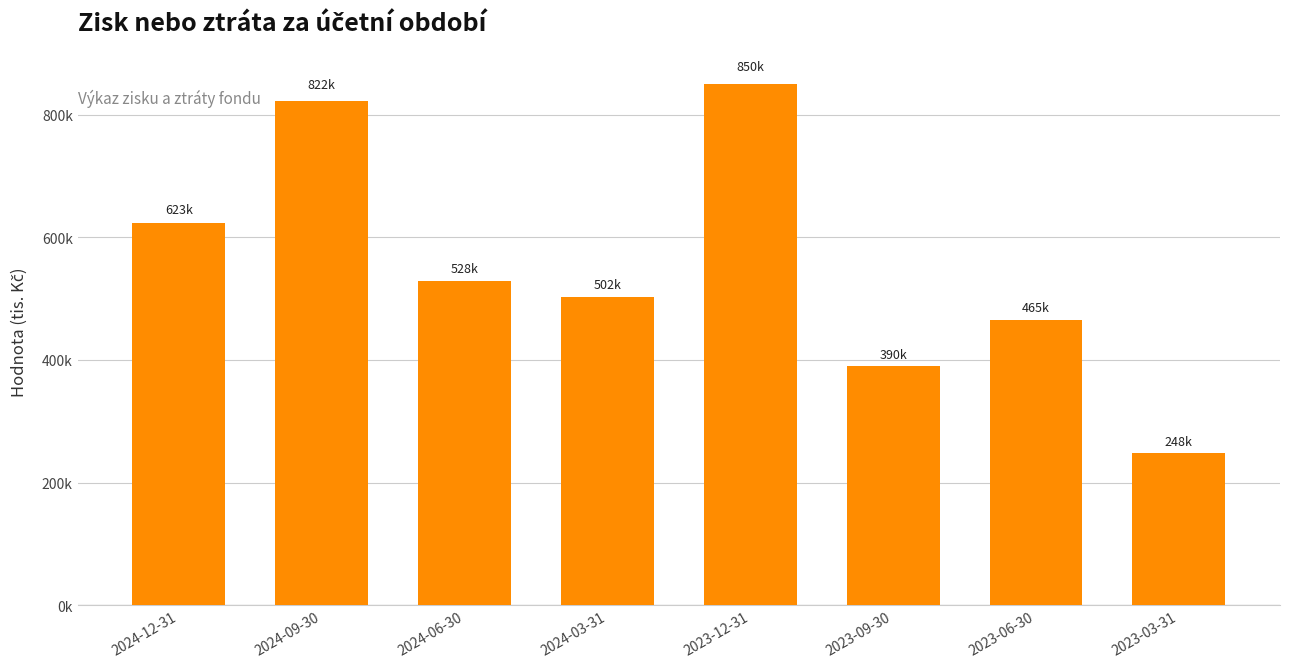

Reading left to right, transcribe all the data shown in this chart.

622514.0	821840.9	528149.0	501906.2	850146.5	390008.6	465152.4	247825.8